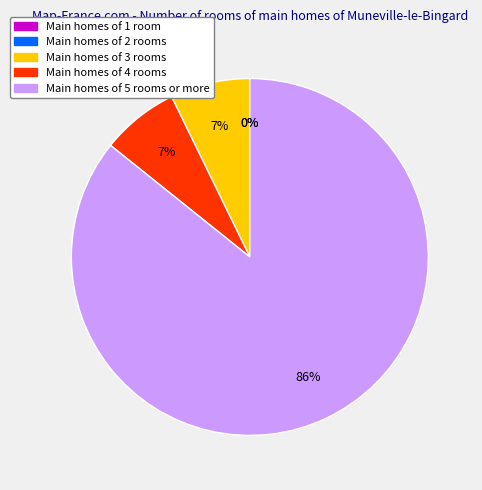

Does any single category account for the majority?

Yes